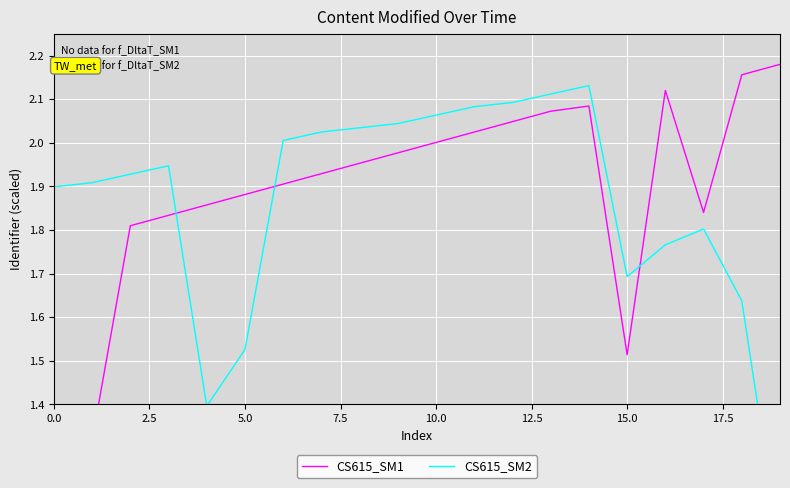

How many times do CS615_SM1 and CS615_SM2 cross each other?

3